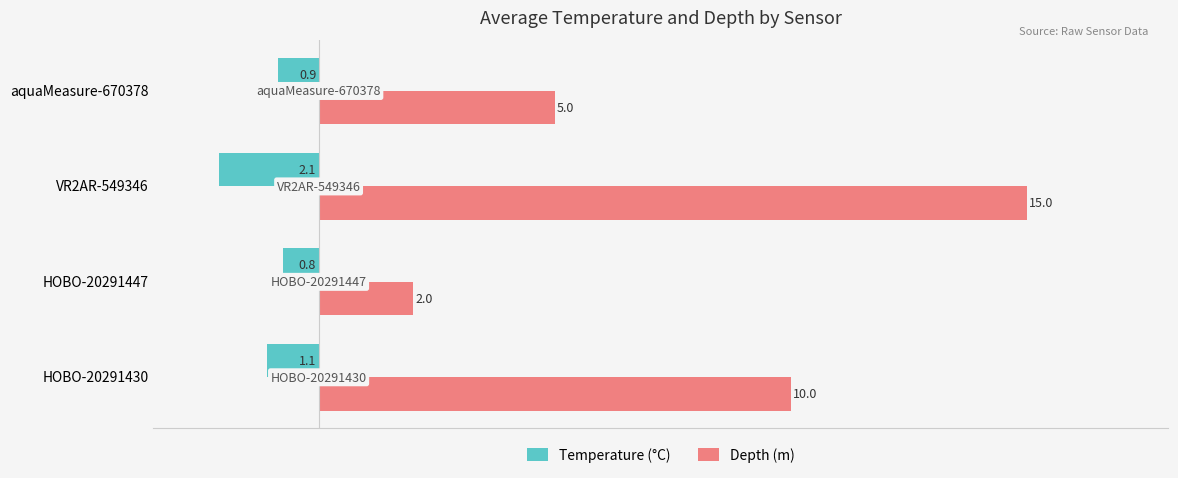

At how many categories does at least one series exceed 12?

1